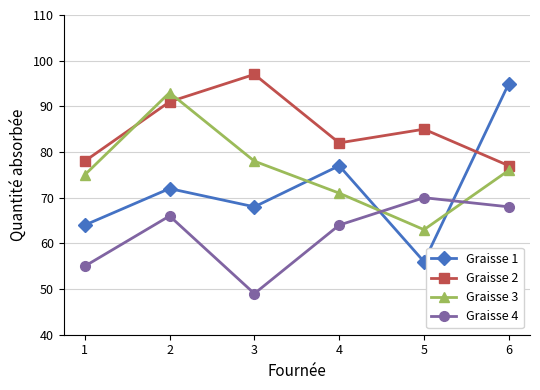

True or false: Graisse 2 and Graisse 4 cross at least once.

False